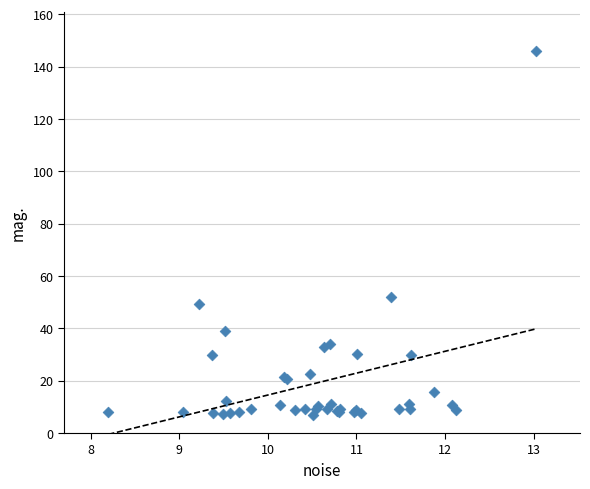

What Y value in the scatter plot is closest to 76?

51.8